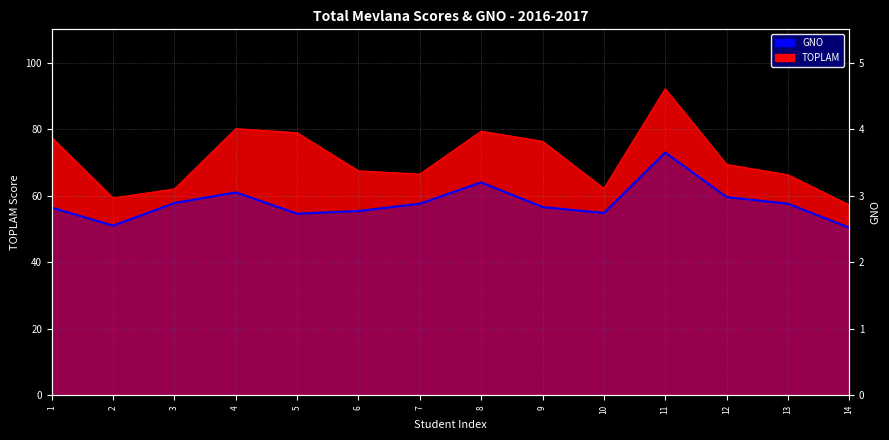

Read the value at 1.

2.8